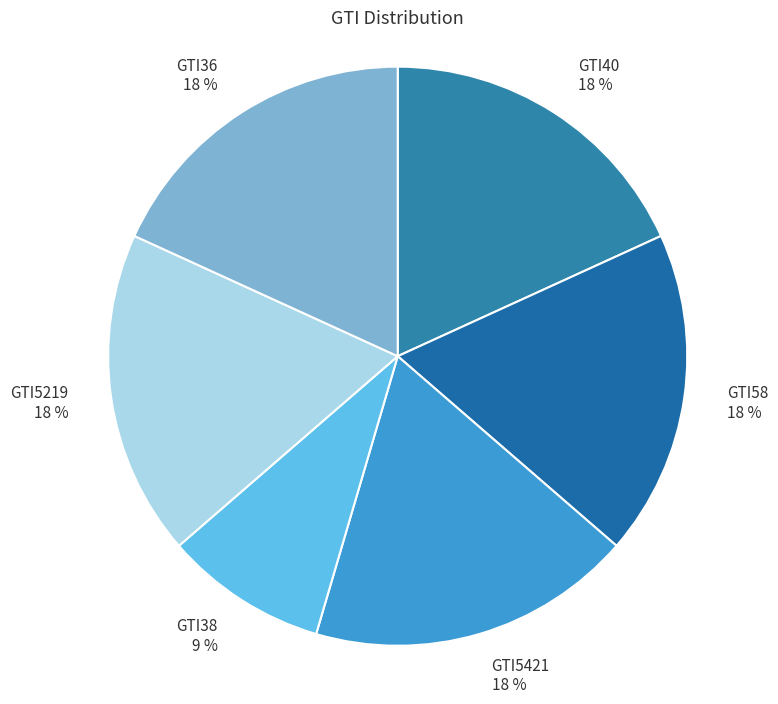

Is there any slice that represents more than half of the pie?

No